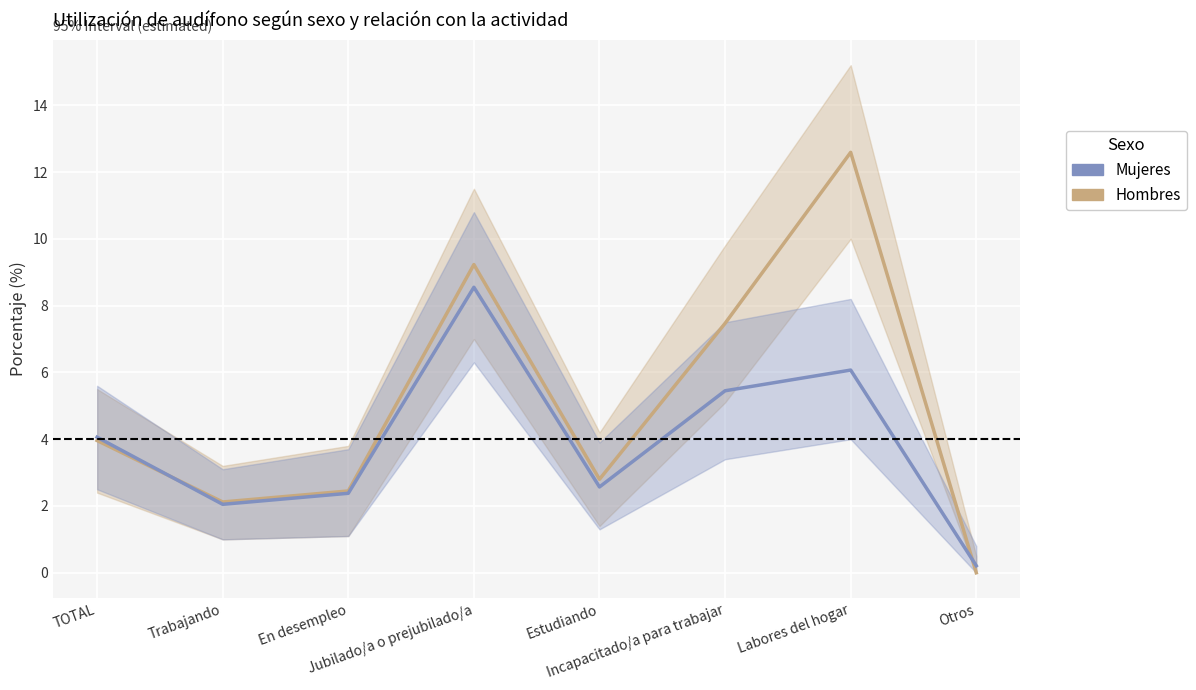

At how many categories does at least one series exceed 2?

7